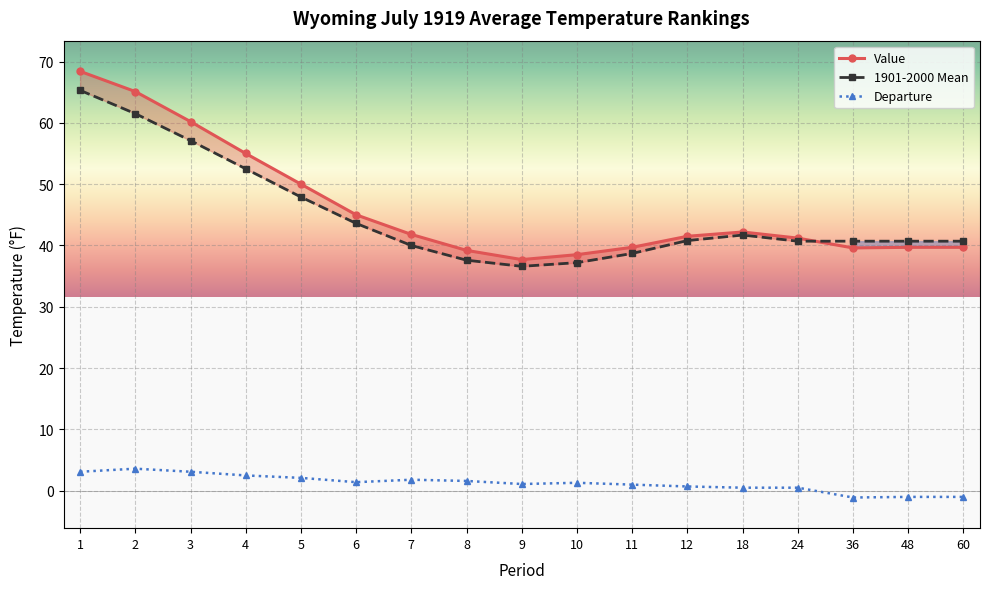

Which category has the highest value in the Value series?

1